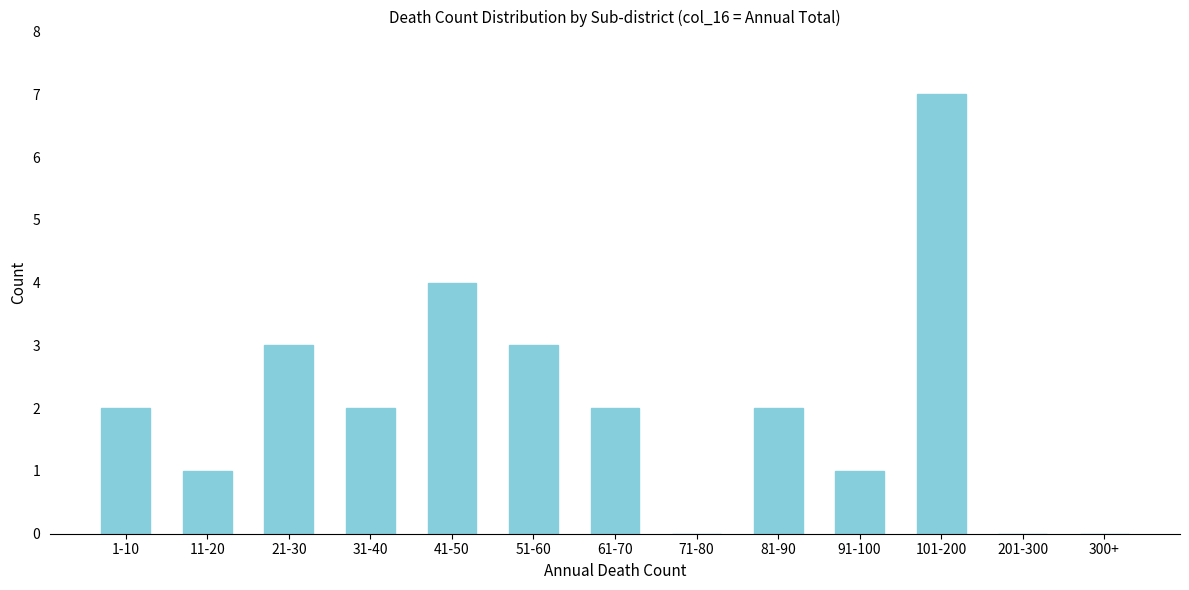

Reading left to right, transcribe all the data shown in this chart.

1-10=2	11-20=1	21-30=3	31-40=2	41-50=4	51-60=3	61-70=2	71-80=0	81-90=2	91-100=1	101-200=7	201-300=0	300+=0